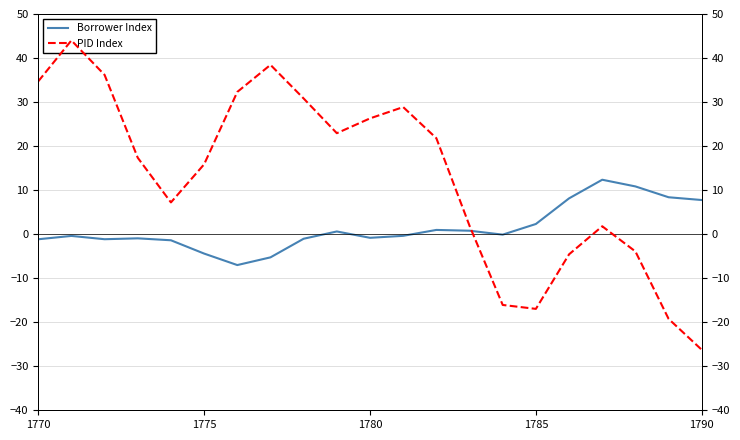

What is the maximum value for Borrower Index?

12.4